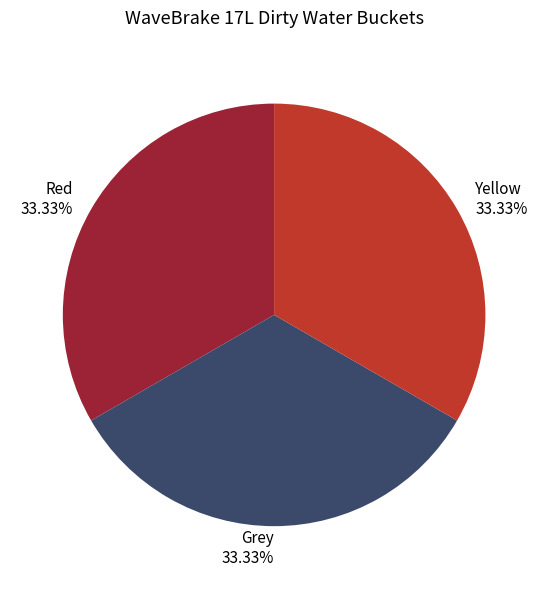

Is there a majority slice in this chart?

No